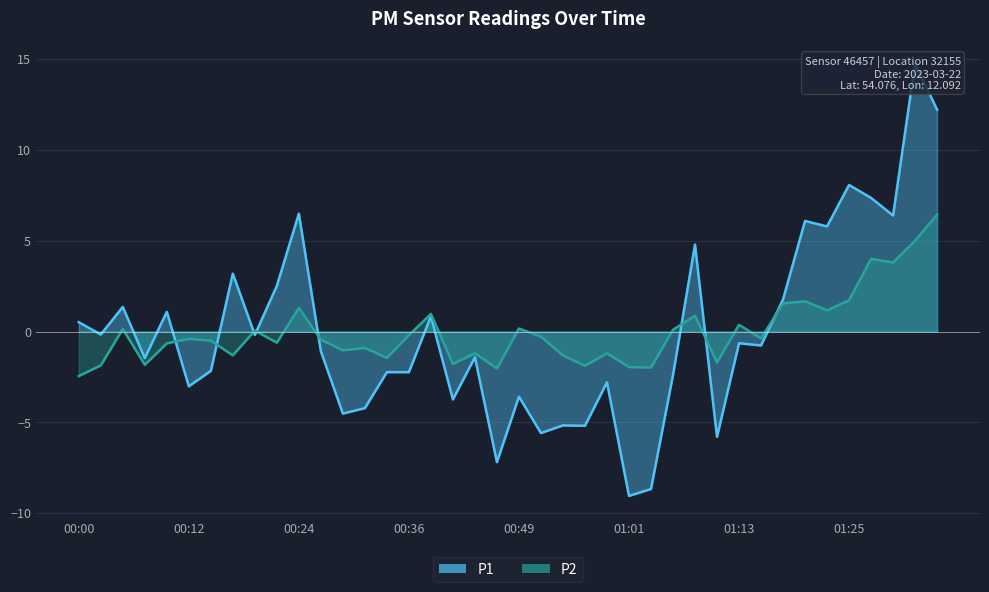

The value of P2 at 00:07 is -1.8. True or false?

True